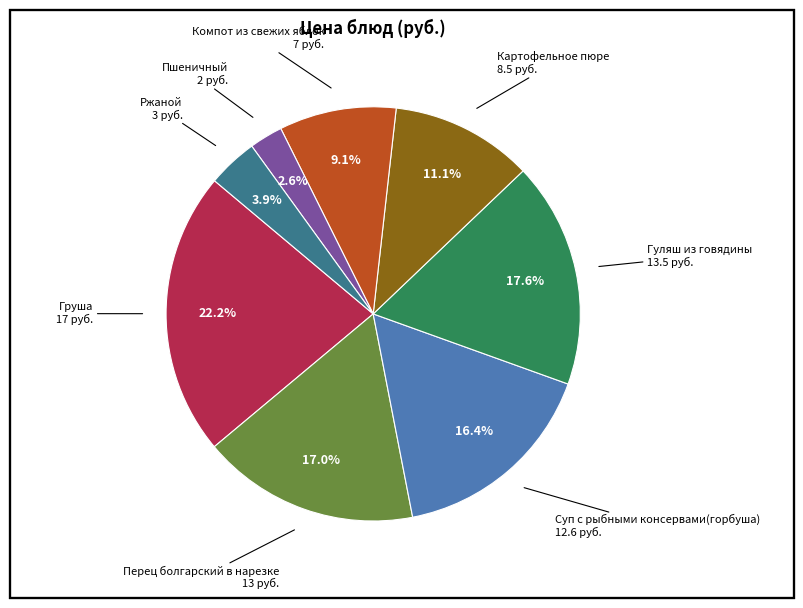

Does any single category account for the majority?

No